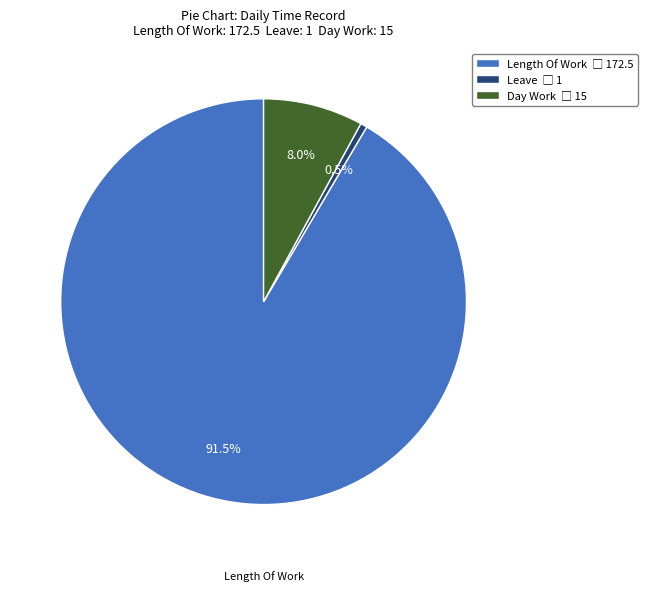

Is there a majority slice in this chart?

Yes